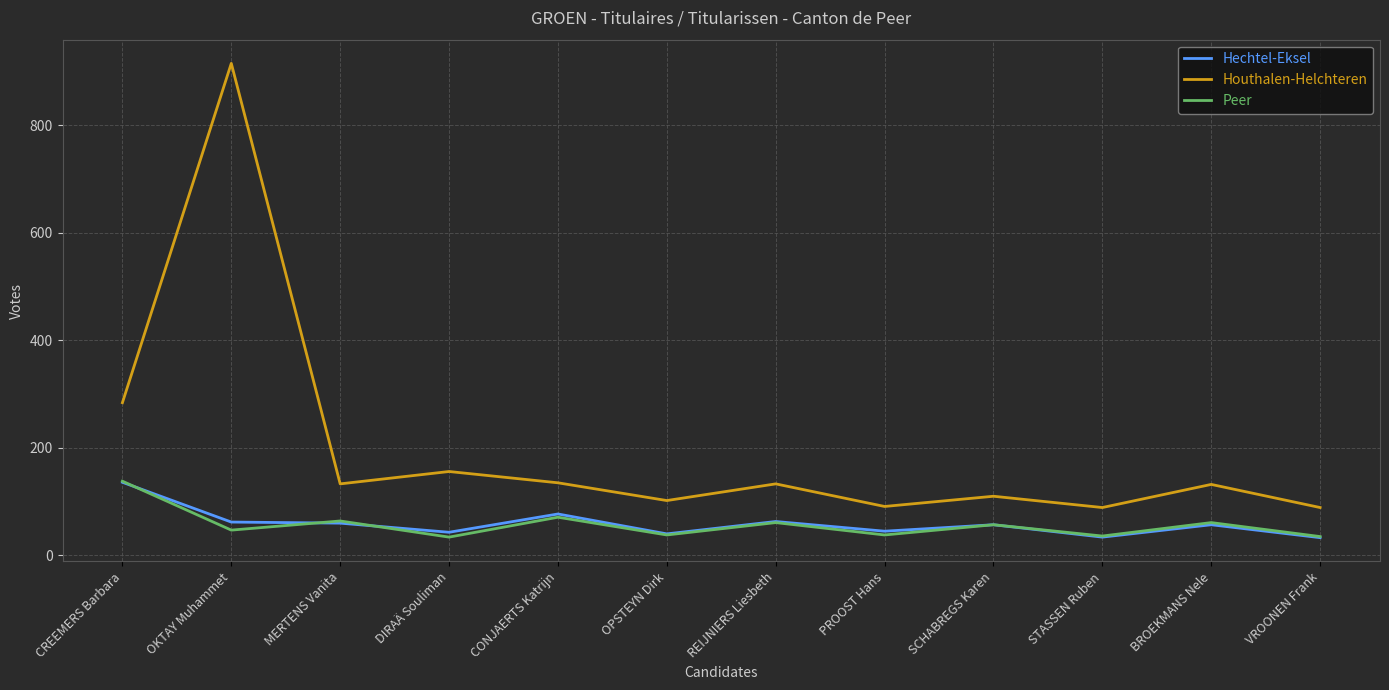

The value of Houthalen-Helchteren at STASSEN Ruben is 155. True or false?

False